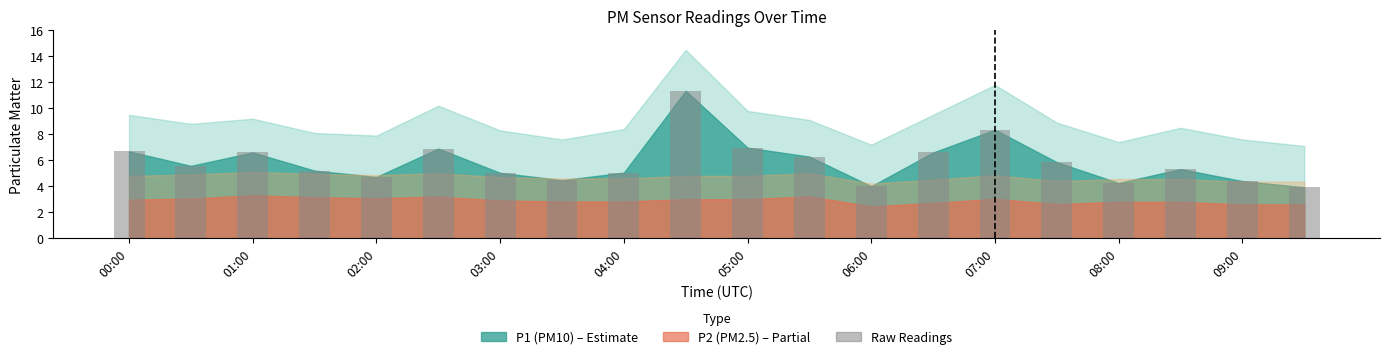

What is the average value?

5.9